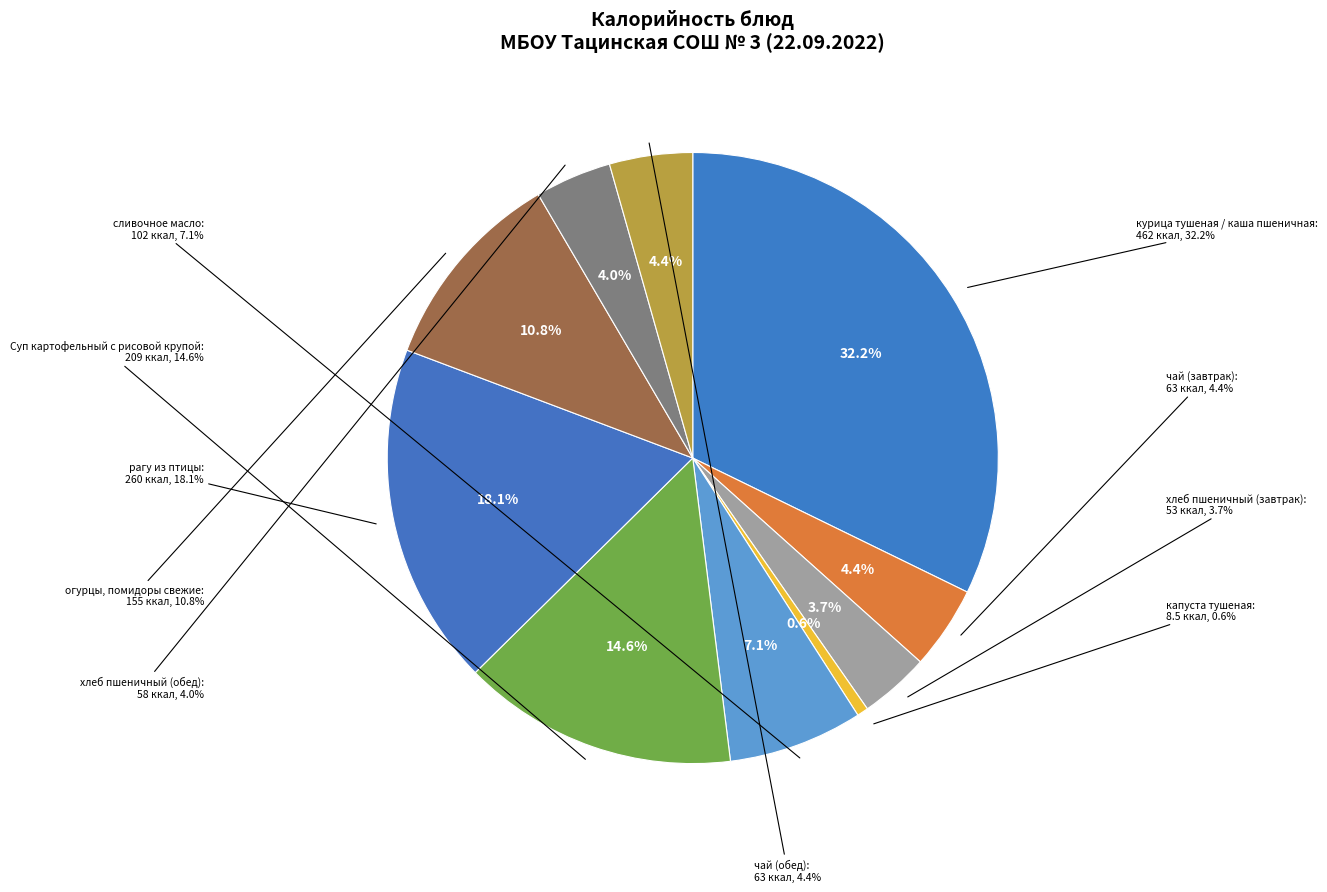

How much of the chart is everything except рагу из птицы?

81.9%